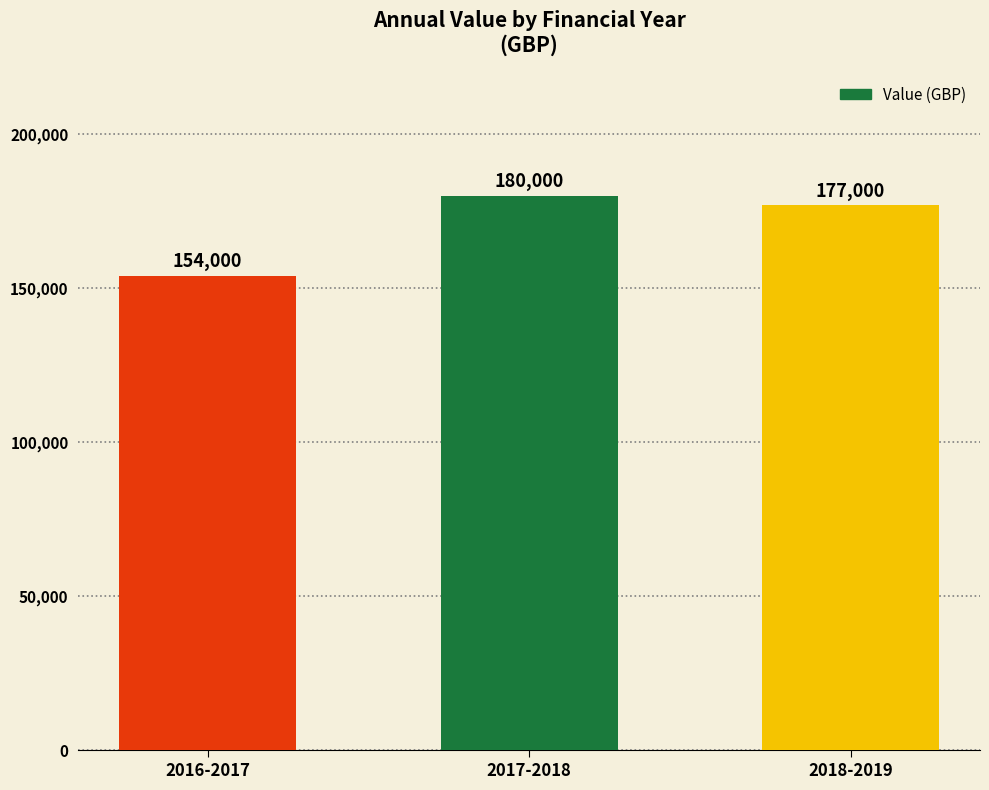

How many values are between 154000 and 180000?

3